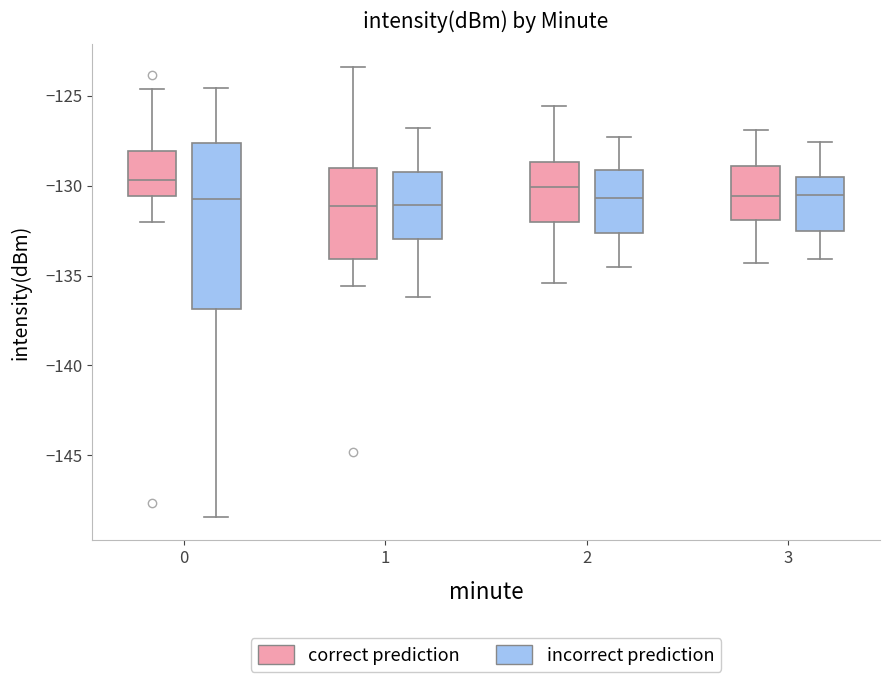

Reading left to right, read every box against the y-axis: the position of its median line, the range the box covers, and the ends of its whiskers. The values are not printed on the chart, so give them approximately, as read against the axis.

0 (correct prediction): median -129.5, box -130.5 to -128.0, whiskers -132.0 to -124.5
0 (incorrect prediction): median -131.0, box -137.0 to -127.5, whiskers -148.5 to -124.5
1 (correct prediction): median -131.0, box -134.0 to -129.0, whiskers -135.5 to -123.5
1 (incorrect prediction): median -131.0, box -133.0 to -129.0, whiskers -136.0 to -127.0
2 (correct prediction): median -130.0, box -132.0 to -128.5, whiskers -135.5 to -125.5
2 (incorrect prediction): median -130.5, box -132.5 to -129.0, whiskers -134.5 to -127.5
3 (correct prediction): median -130.5, box -132.0 to -129.0, whiskers -134.5 to -127.0
3 (incorrect prediction): median -130.5, box -132.5 to -129.5, whiskers -134.0 to -127.5